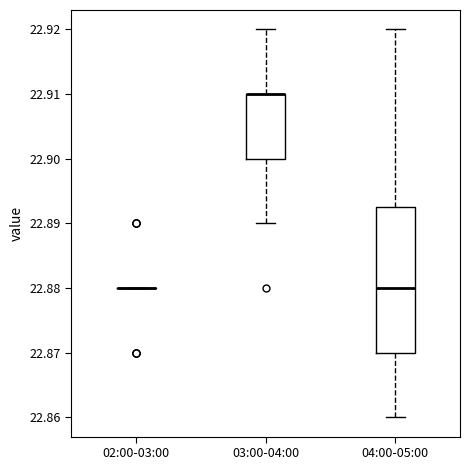

Reading left to right, transcribe this box plot: for each box, give where its median line is, the range the box spans, and where its two whiskers end, as read against the y-axis. The values are not printed on the chart, so give them approximately, as read against the axis.

02:00-03:00: box collapsed to a line at 22.880, whiskers 22.880 to 22.880
03:00-04:00: median 22.910 (drawn on the box's upper edge), box 22.900 to 22.910, whiskers 22.890 to 22.920
04:00-05:00: median 22.880, box 22.870 to 22.893, whiskers 22.860 to 22.920